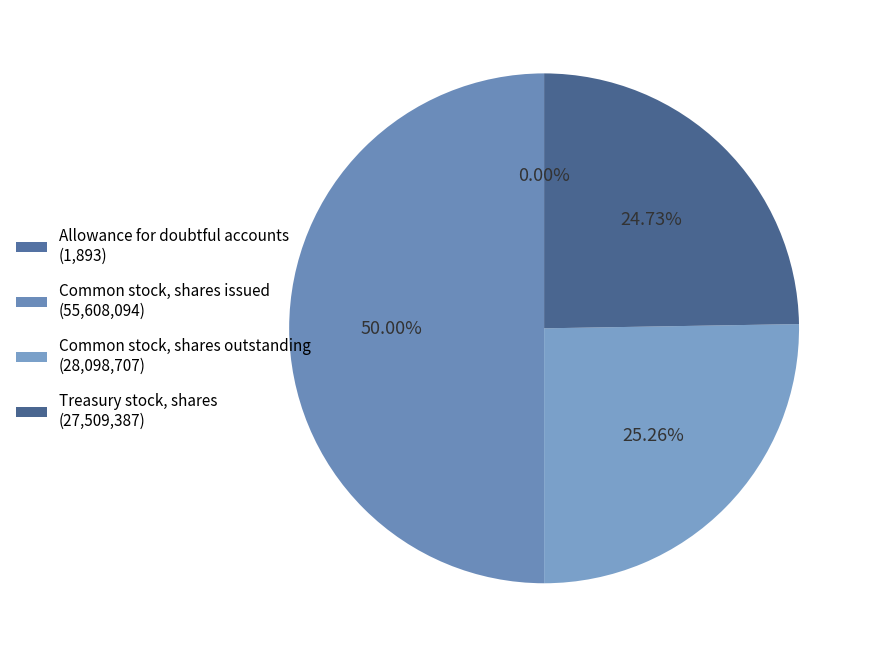

Is it true that Treasury stock, shares is 17% of the pie?

False